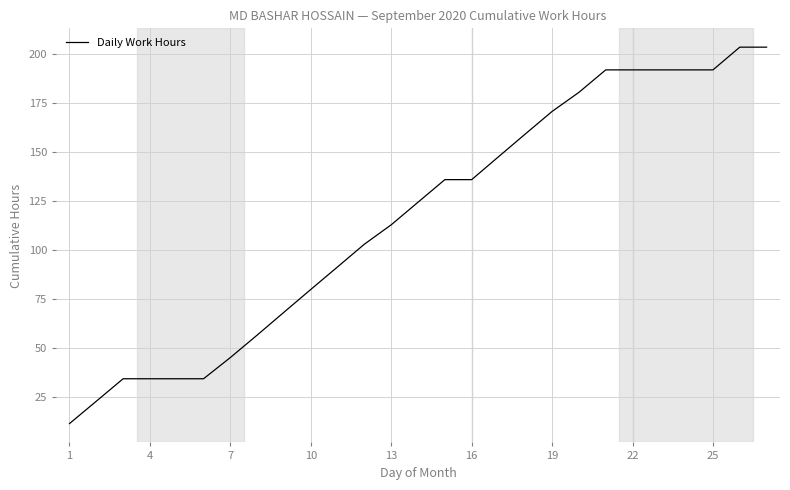

Is this an area chart (filled region under the line)?

No